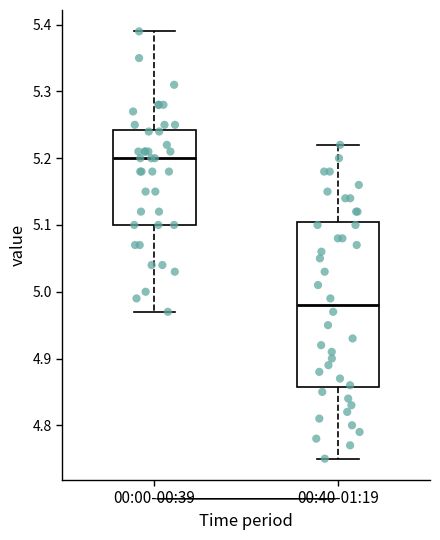

Which box has the lowest median line?

00:40-01:19